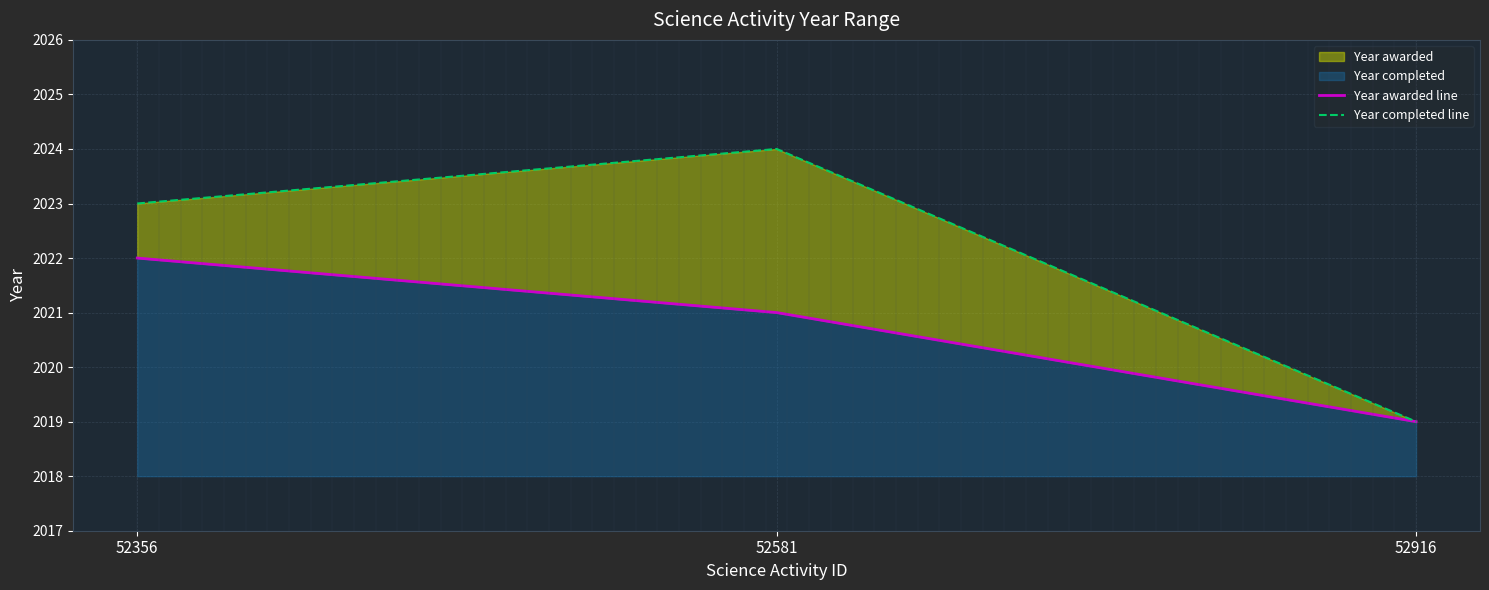

At which label is Year awarded line closest to 2020?

52581